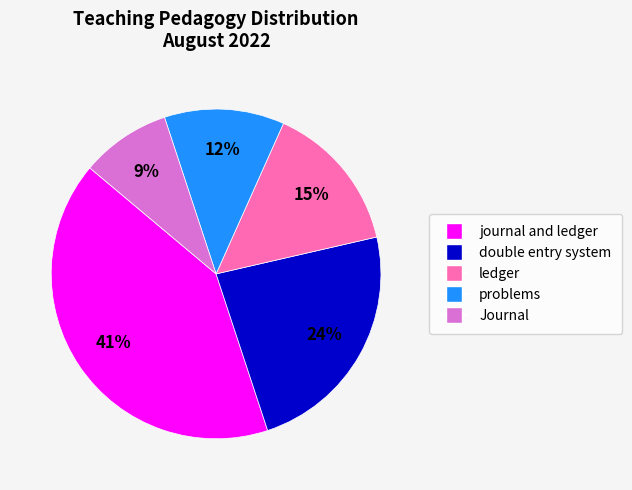

To the nearest percent, what portion does double entry system represent?

24%